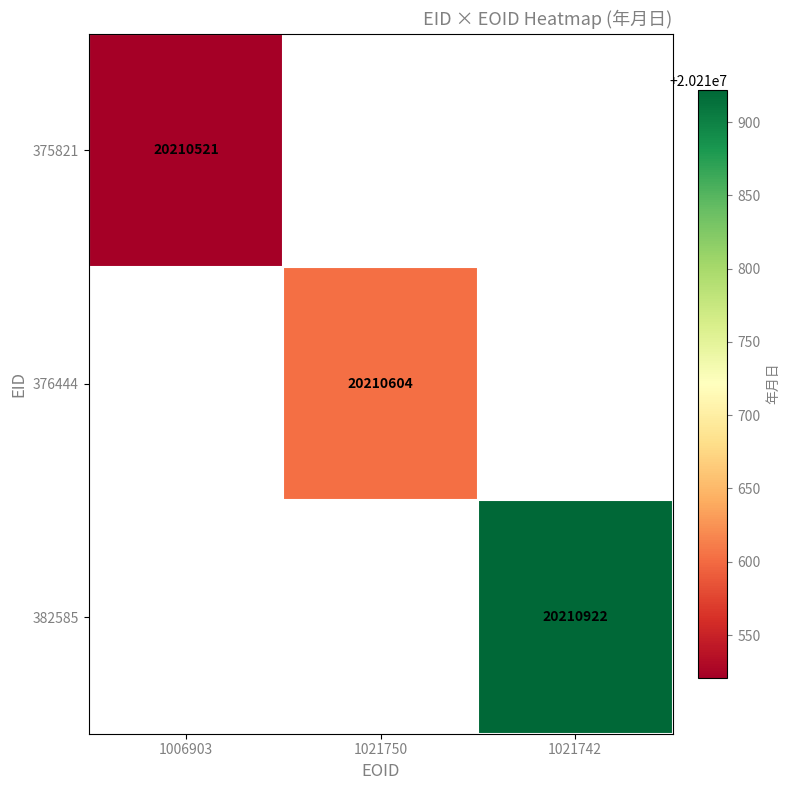

True or false: 375821 has a value of 20210521 at 1006903.

True